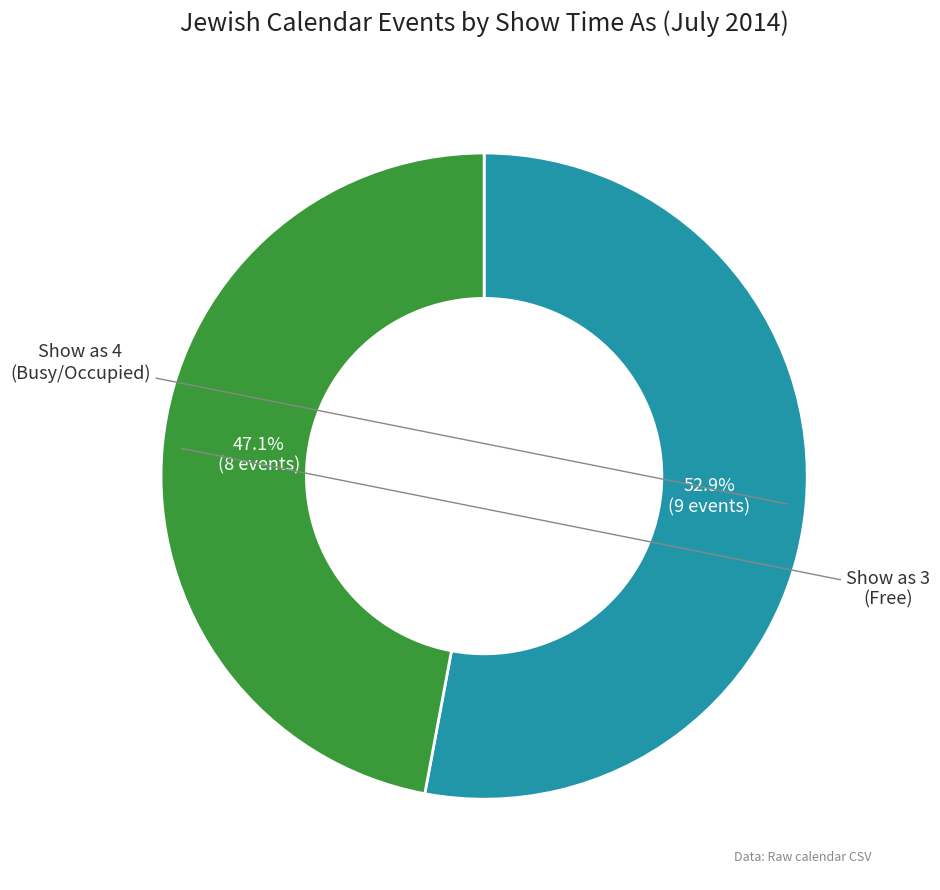

Is there a majority slice in this chart?

Yes